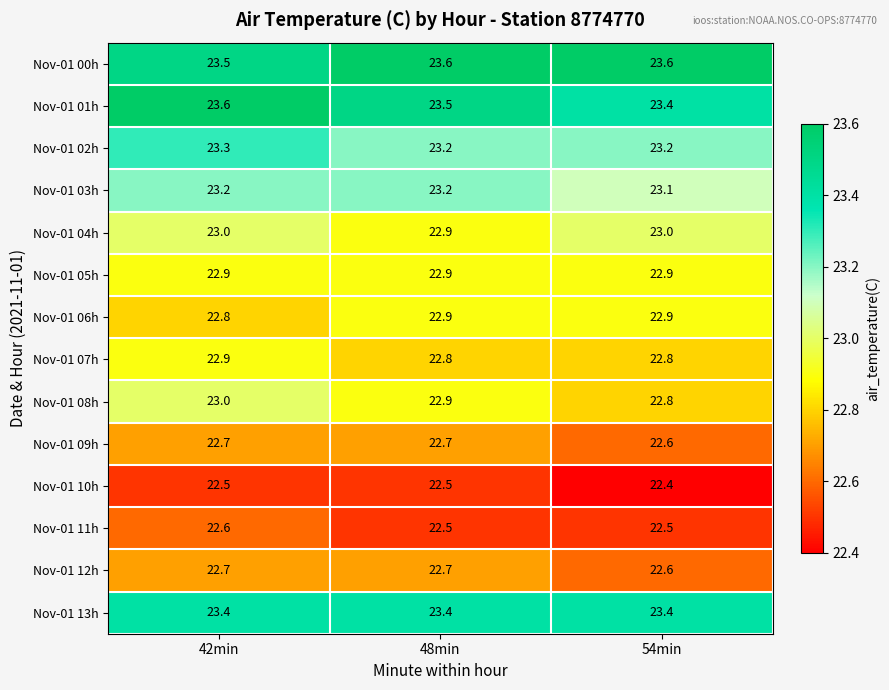

What is the difference between the highest and lowest values at 42min?

1.1